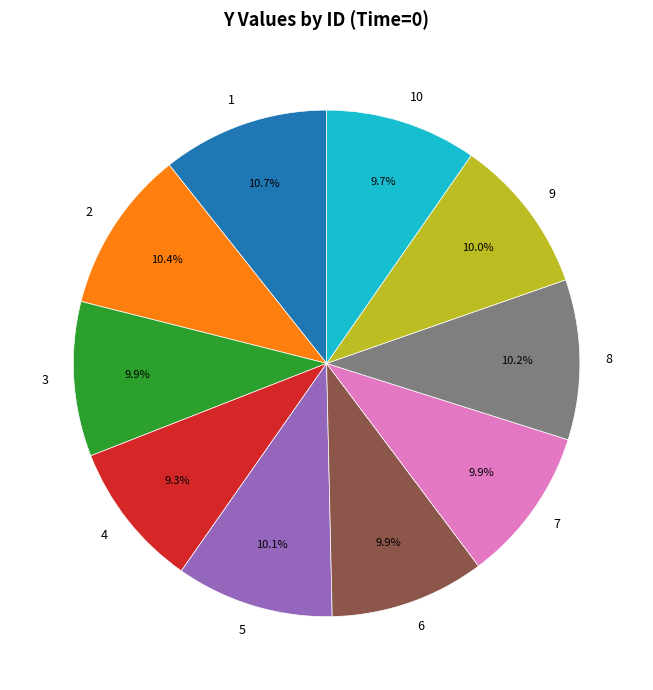

What is the ratio of the value at 5 to the value at 10?

1.0